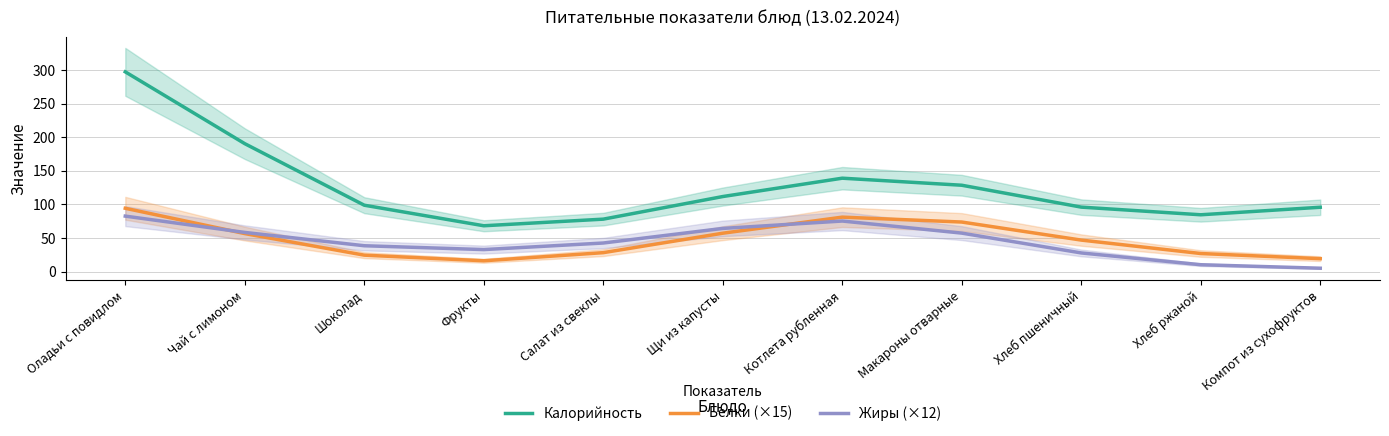

What is the difference between the second highest and minimum values in the Белки (×15) series?

64.9